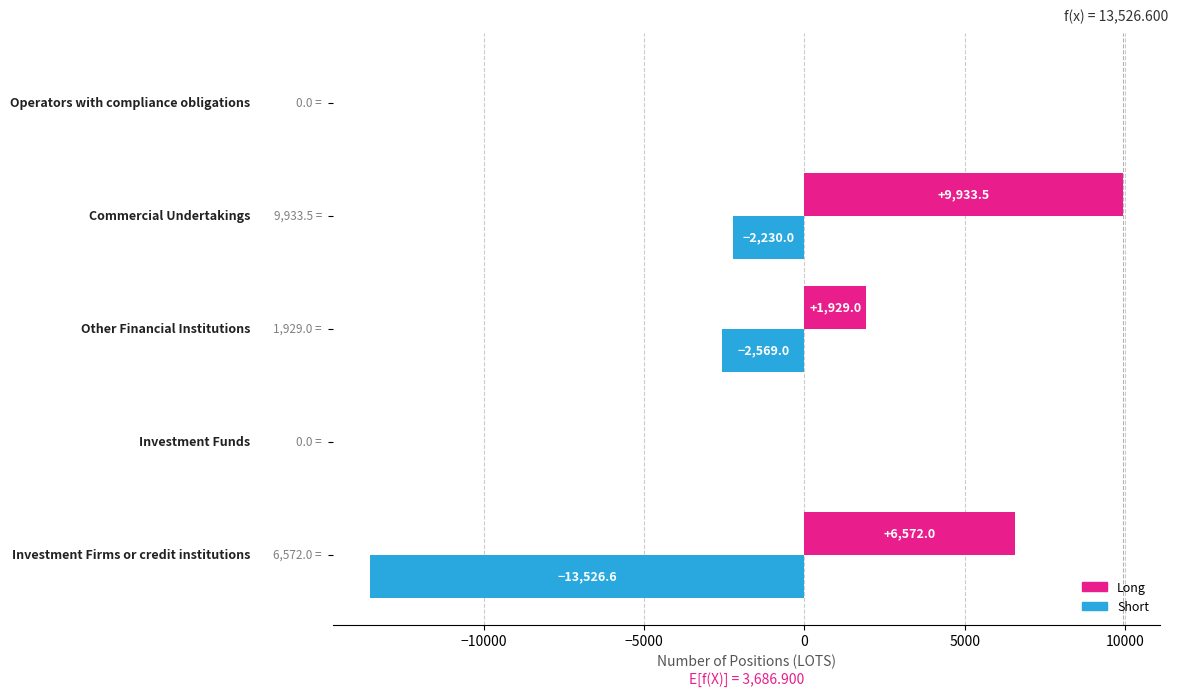

What is the maximum value for Long?

9933.5